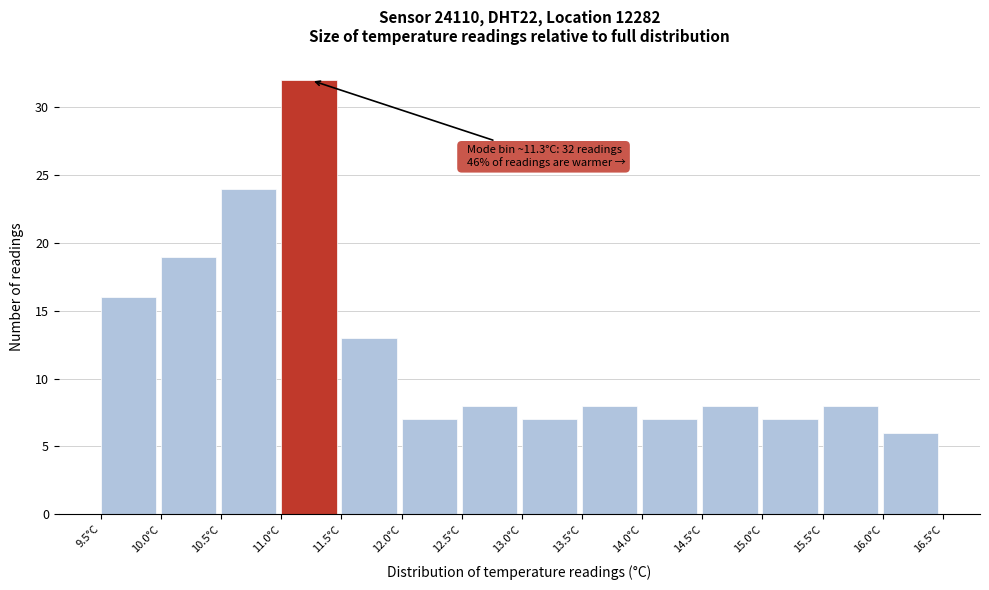

Over which range of the x-axis is the bar tallest?

11.0 to 11.5